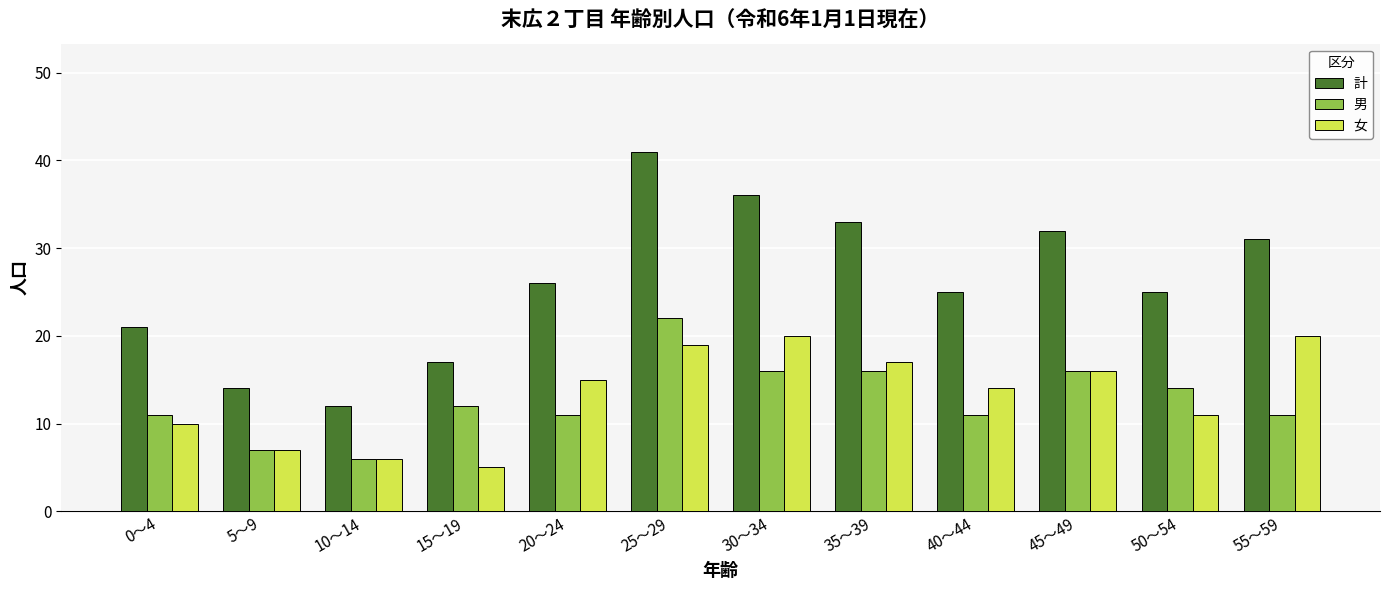

How many categories are shown in the chart?

12